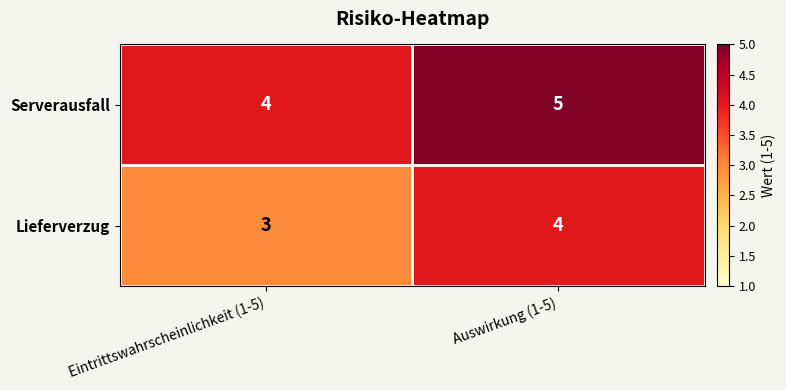

At which category does the chart reach its minimum across all series?

Eintrittswahrscheinlichkeit (1-5)